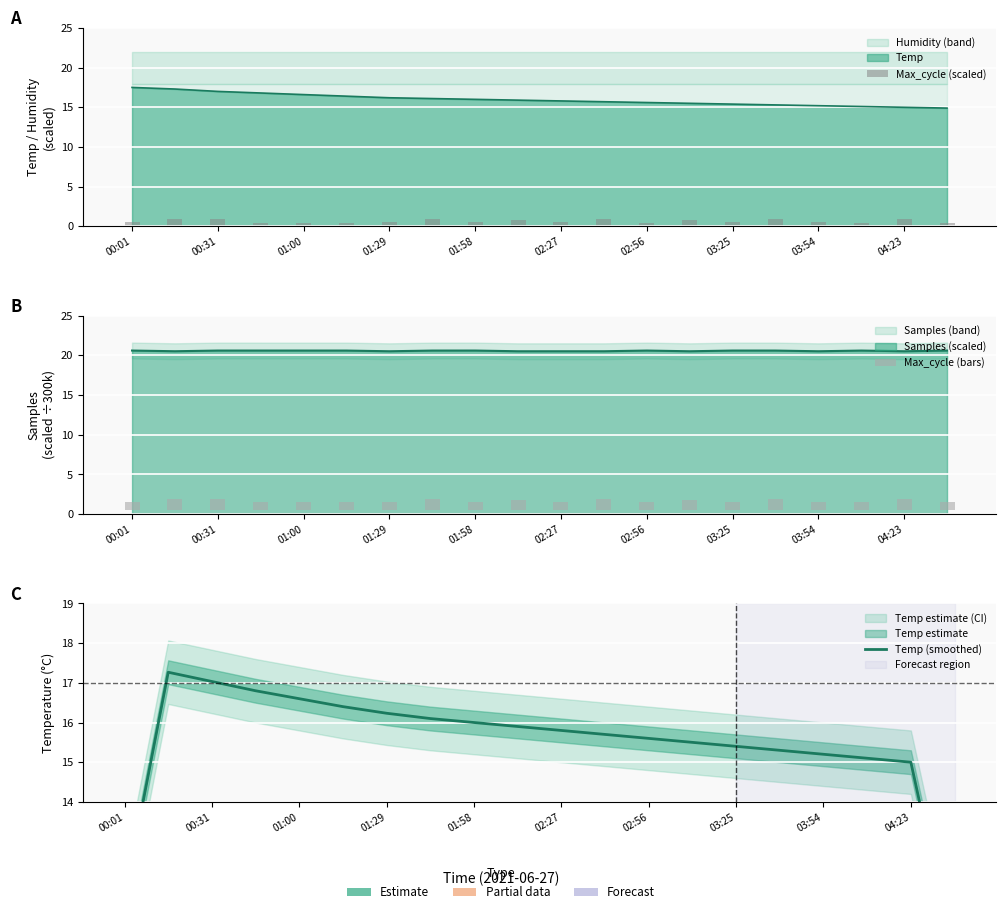

What is the minimum value for Temp (smoothed)?

10.0